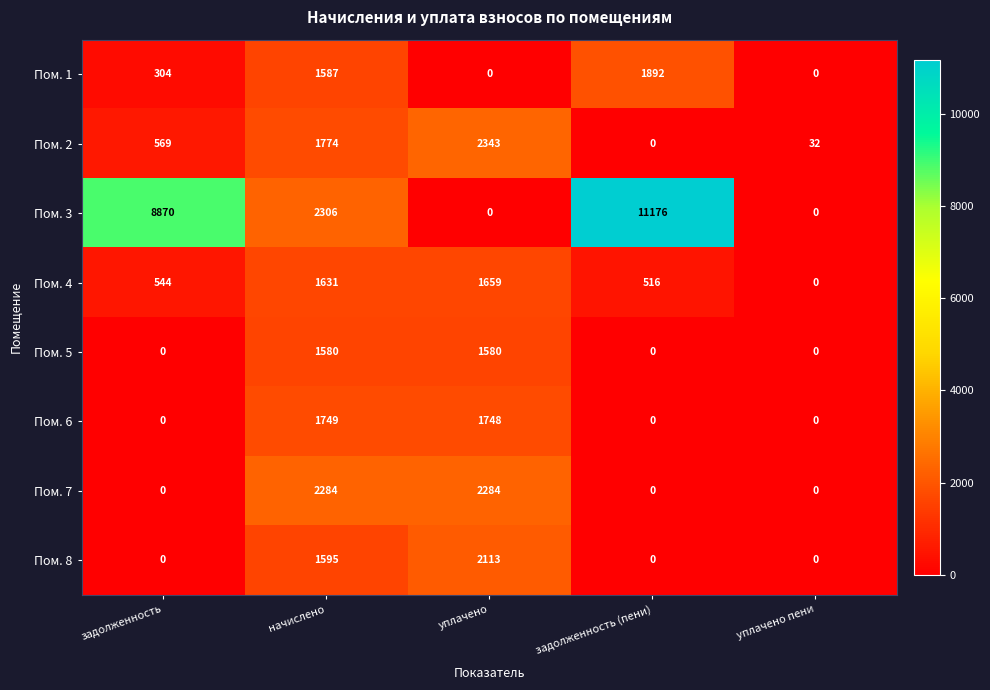

Which series has the largest total across all categories?

Пом. 3